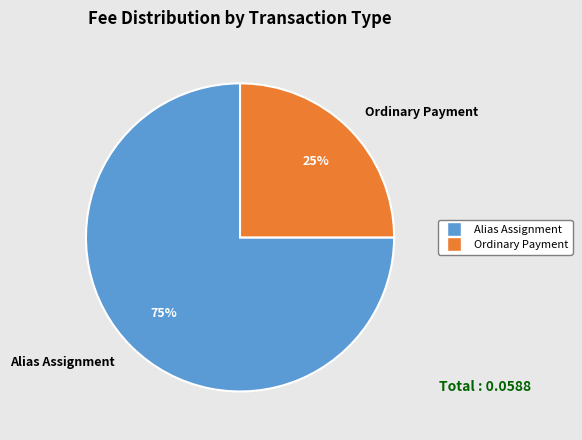

Rank the categories by value from lowest to highest.

Ordinary Payment, Alias Assignment